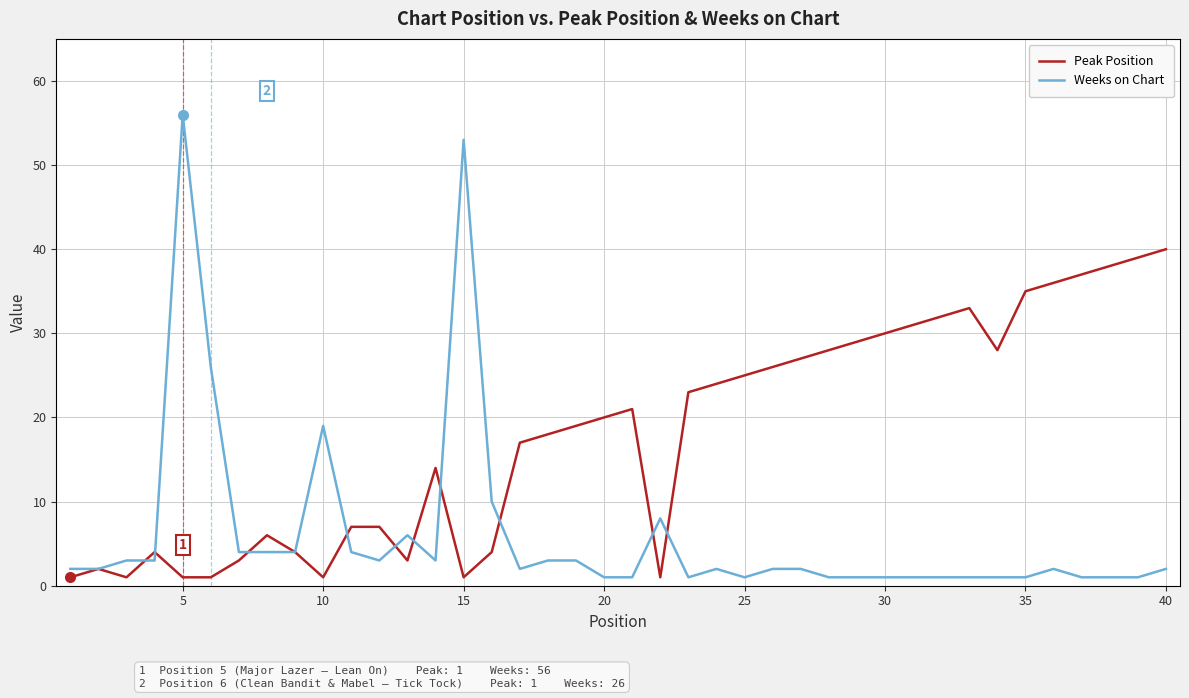

Which series has the largest range (max minus min)?

Weeks on Chart